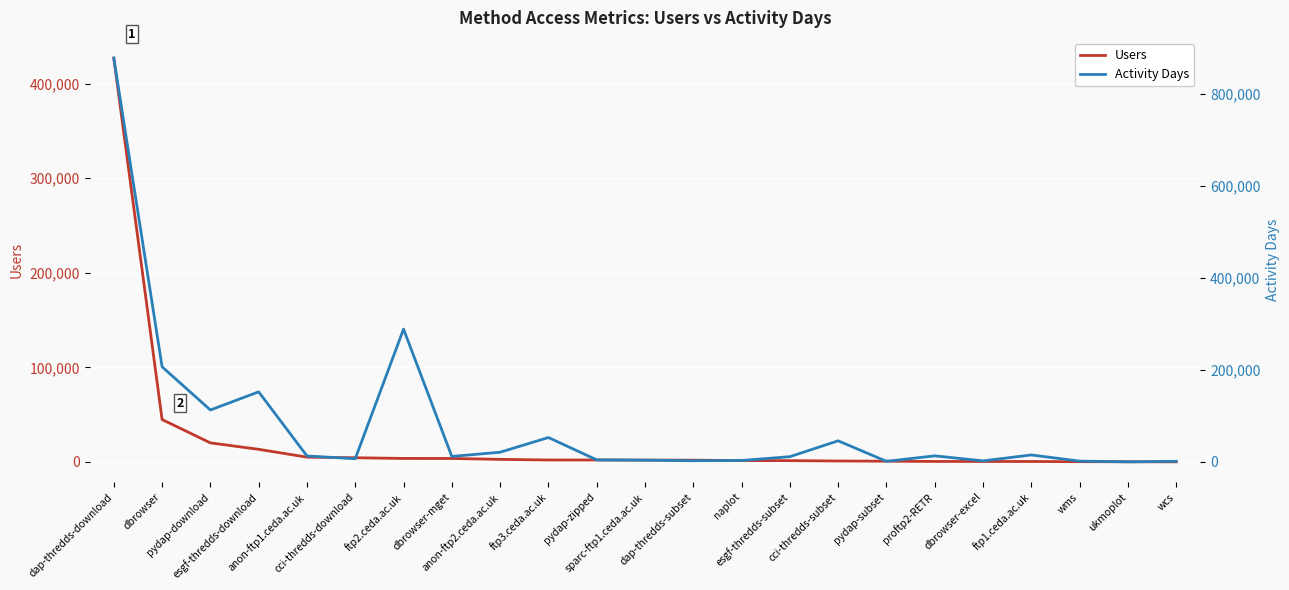

True or false: Users and Activity Days intersect in this chart.

False